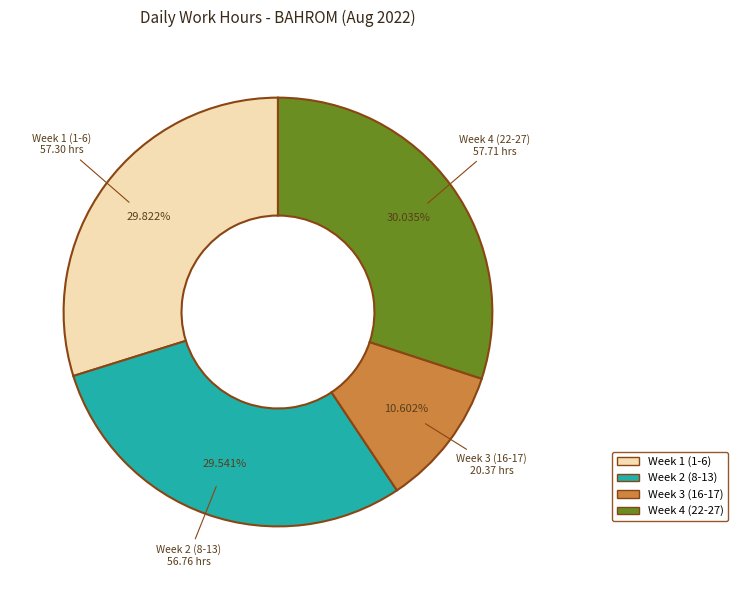

Is there any slice that represents more than half of the pie?

No